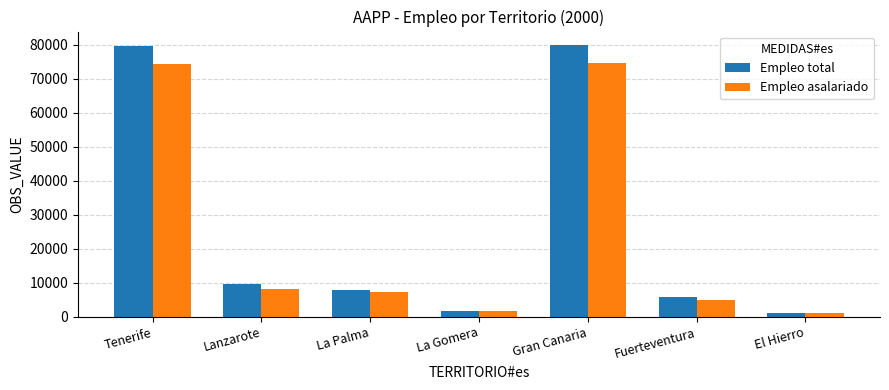

Rank the series by their average value, from highest to lowest.

Empleo total, Empleo asalariado